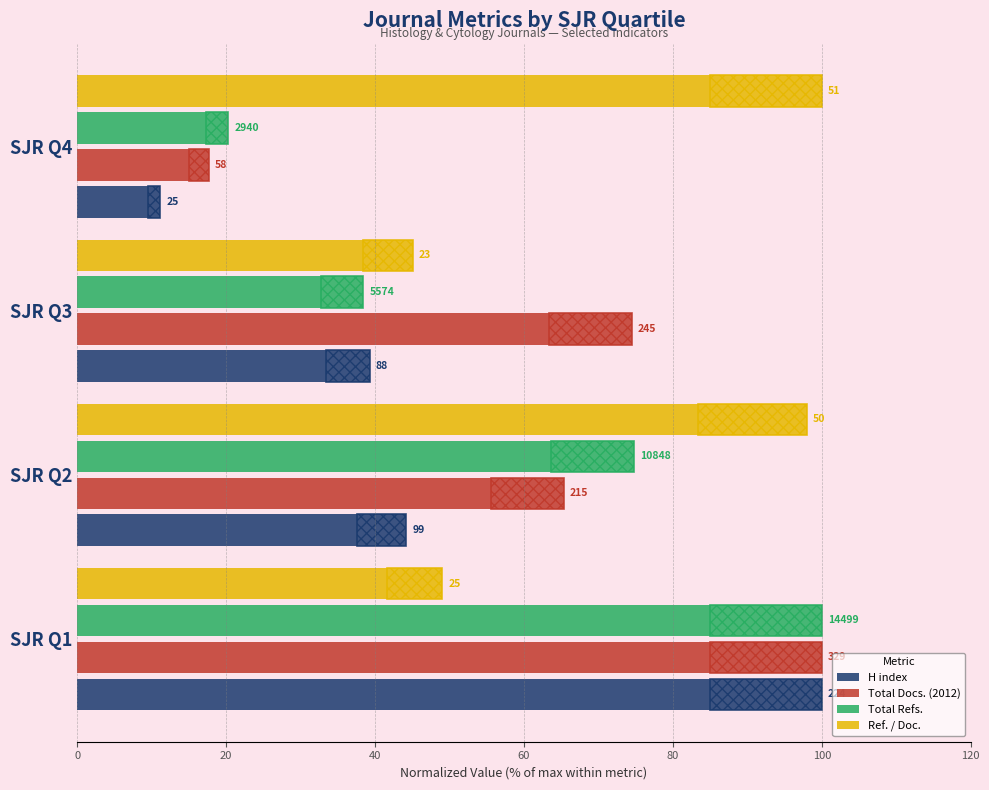

Read the Total Docs. (2012) value at SJR Q4.

17.6